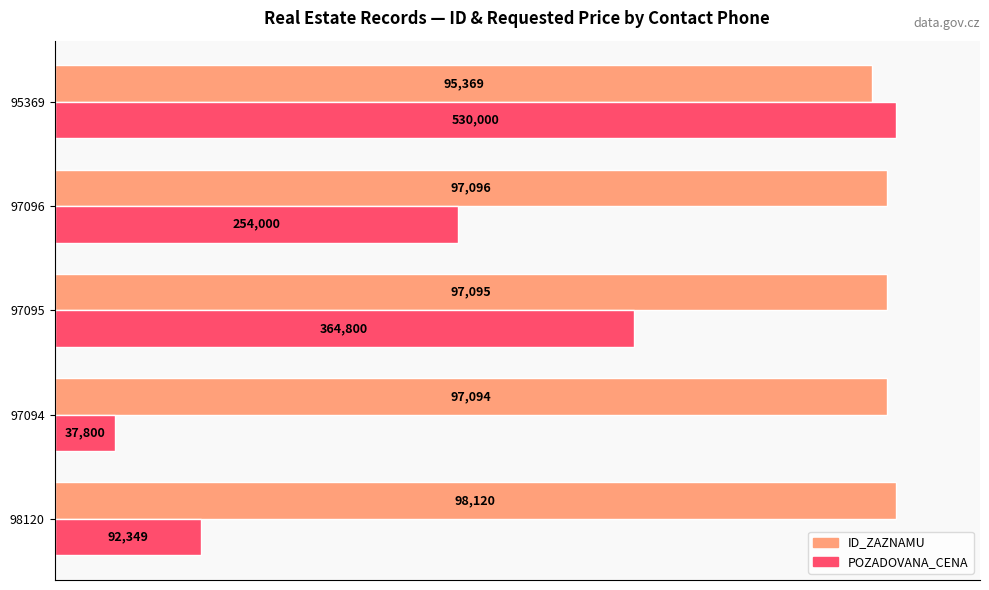

What are all the series names shown in the legend?

ID_ZAZNAMU, POZADOVANA_CENA